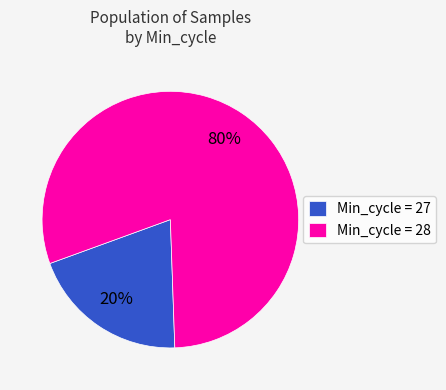

To the nearest percent, what is the average slice percentage?

50%